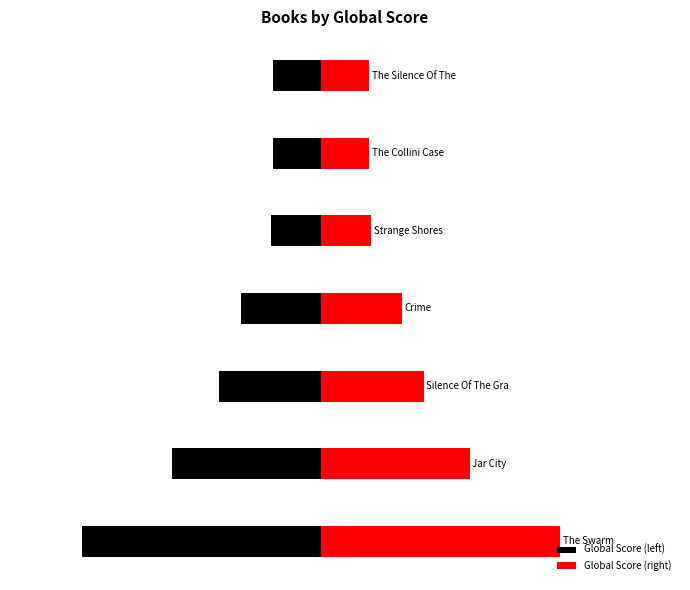

How many bars are there in total?

14